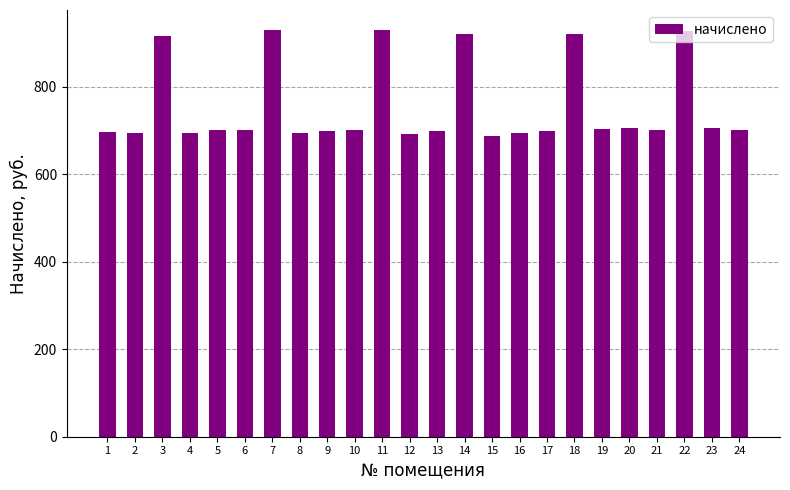

What is the smallest value displayed?

687.0